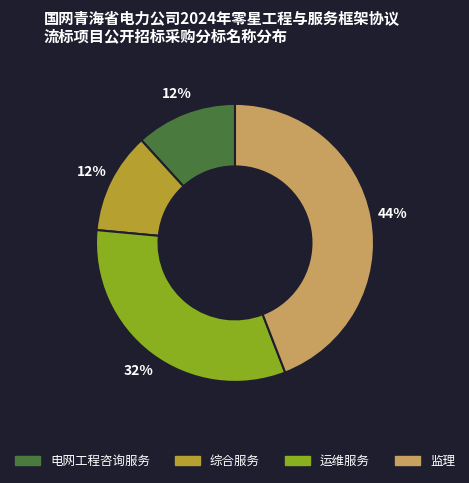

What is the largest slice in the pie chart?

监理